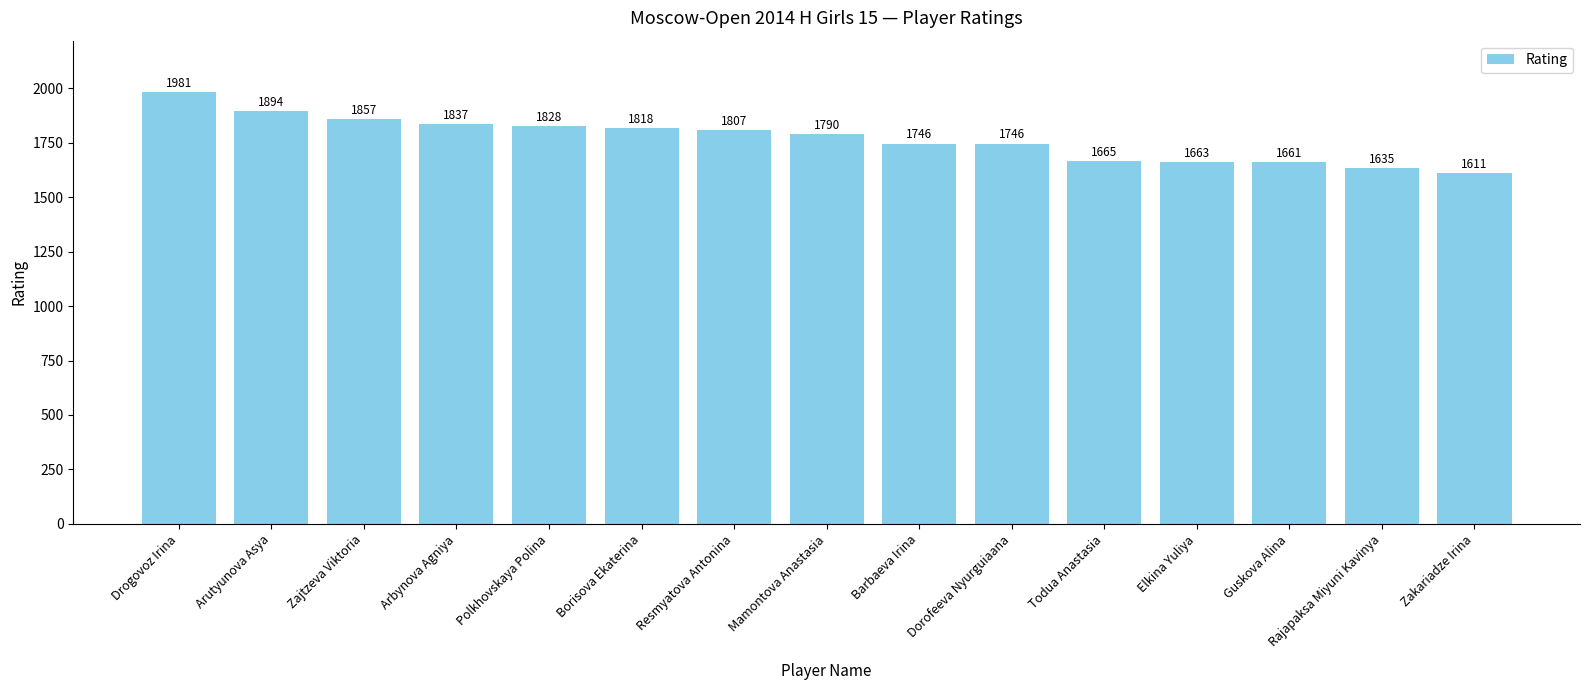

What is the greatest value displayed?

1981